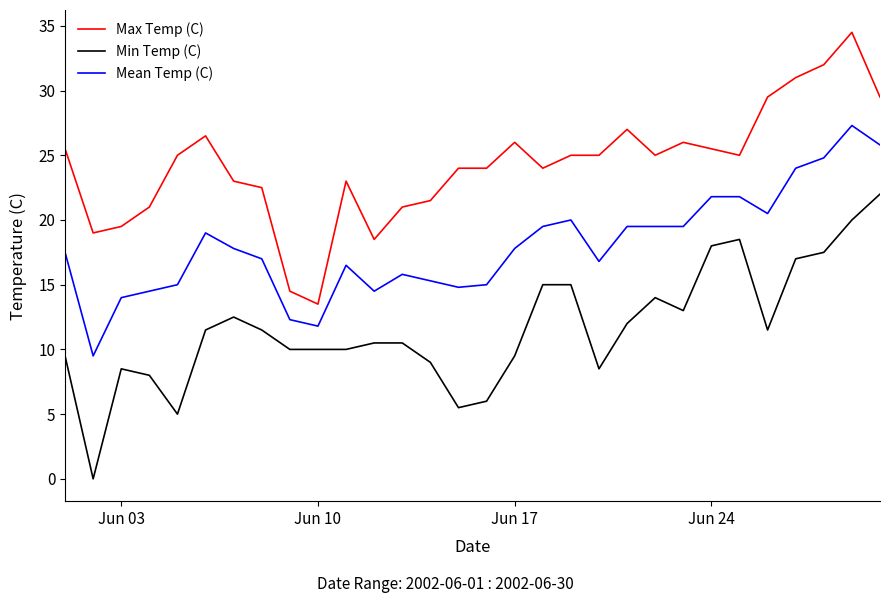

True or false: Max Temp (C) and Mean Temp (C) intersect in this chart.

False